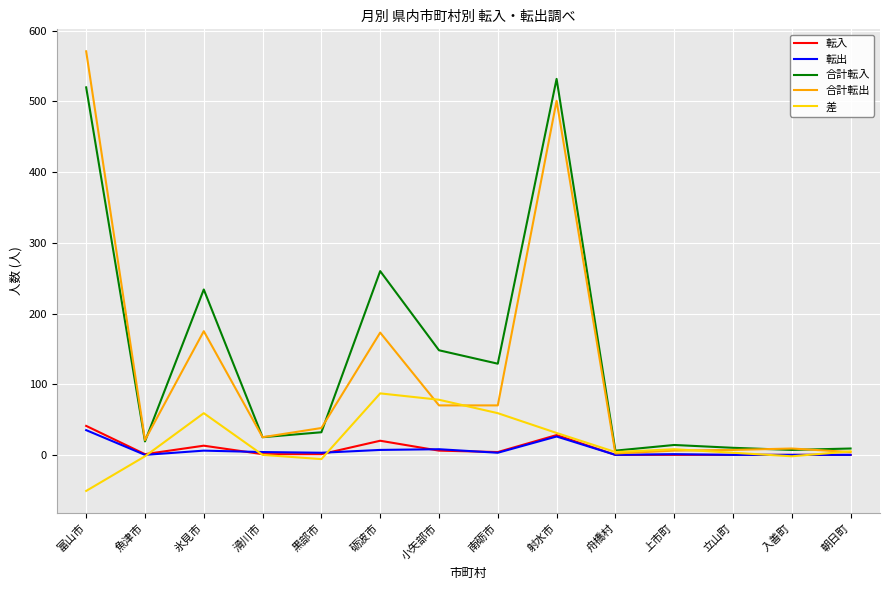

Is it true that 合計転入 equals 208 at 南砺市?

False